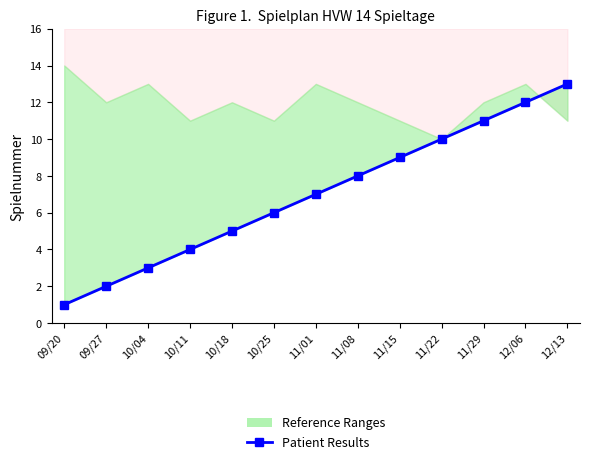

Is this an area chart (filled region under the line)?

No